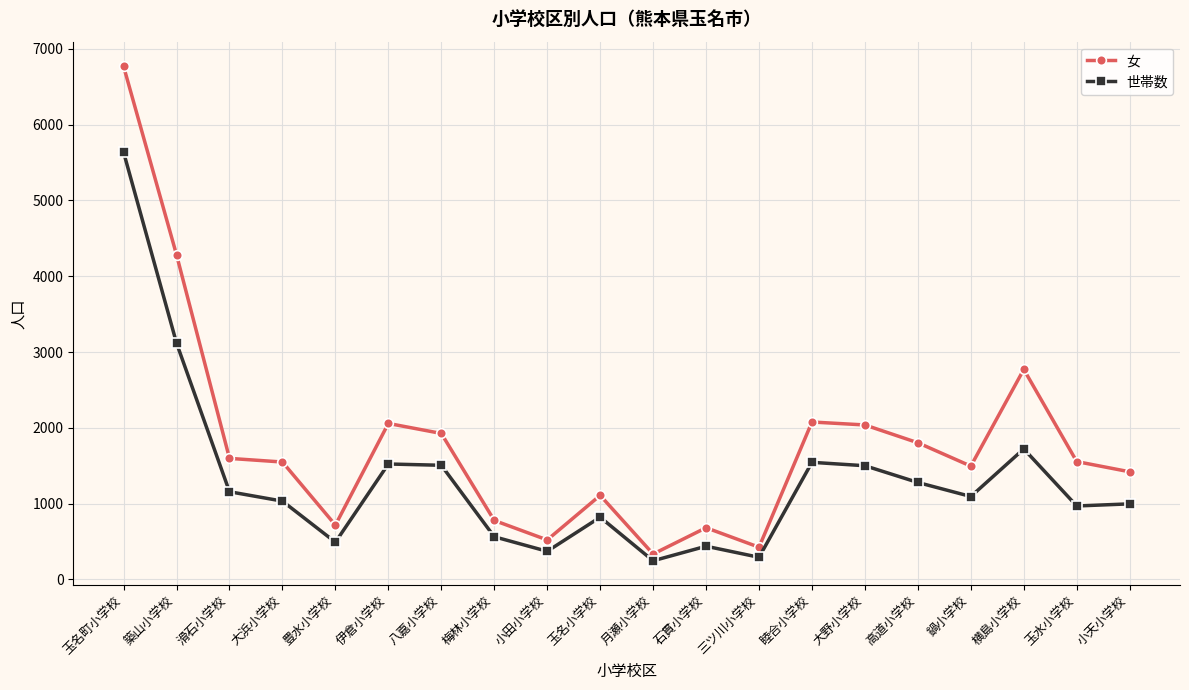

Where is the first local minimum for 世帯数?

豊水小学校